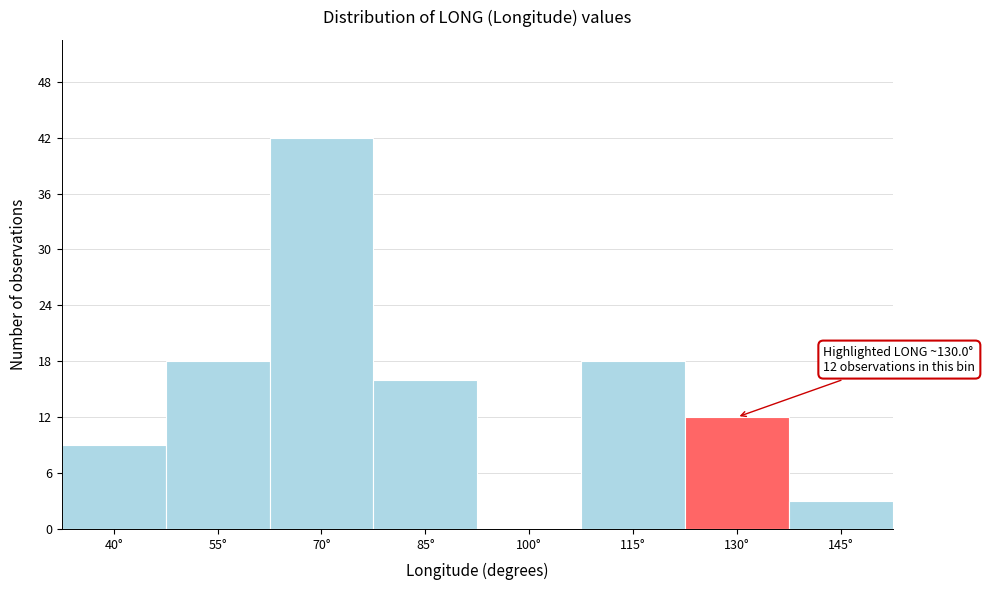

Approximately how many times larger is the value at 115° compared to 40°?

2.0